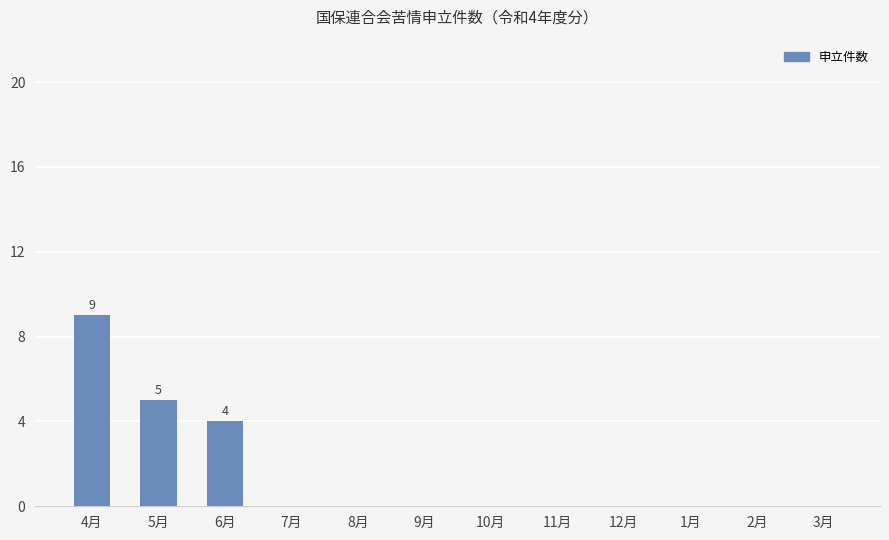

What is the sum of all values?

18